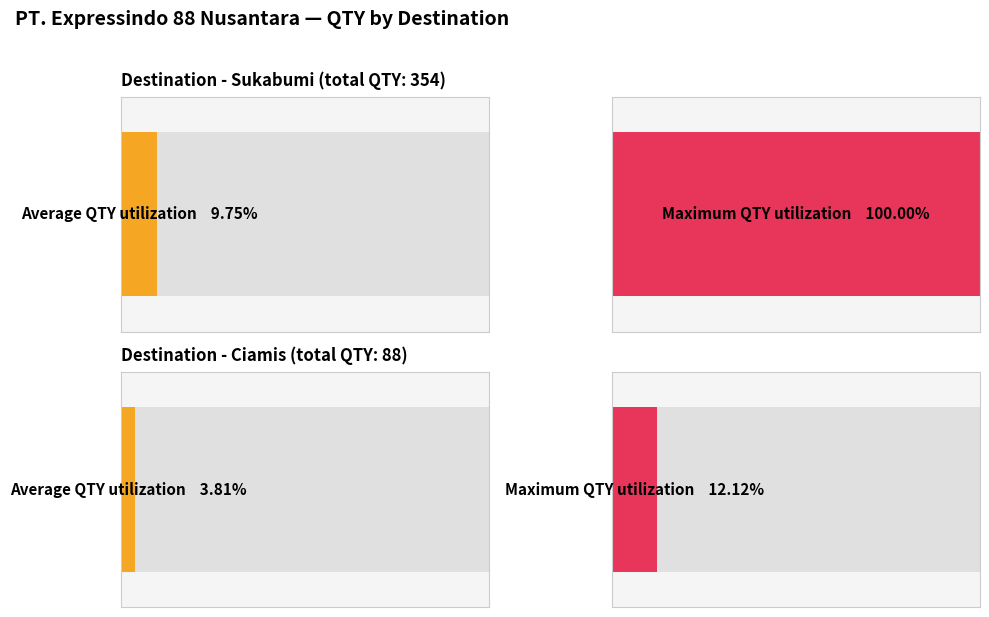

True or false: QTY by Destination has a value of 7 at 18.

False